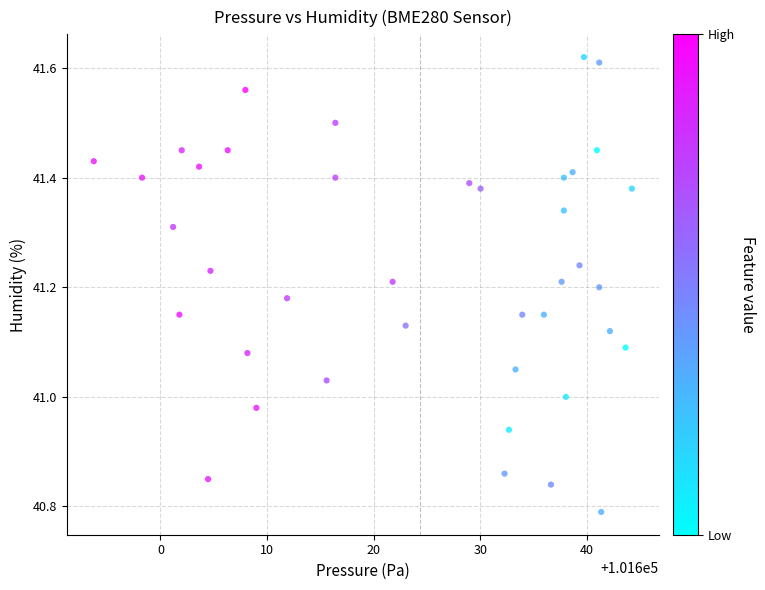

What is the range of Y values (max minus min)?

0.8